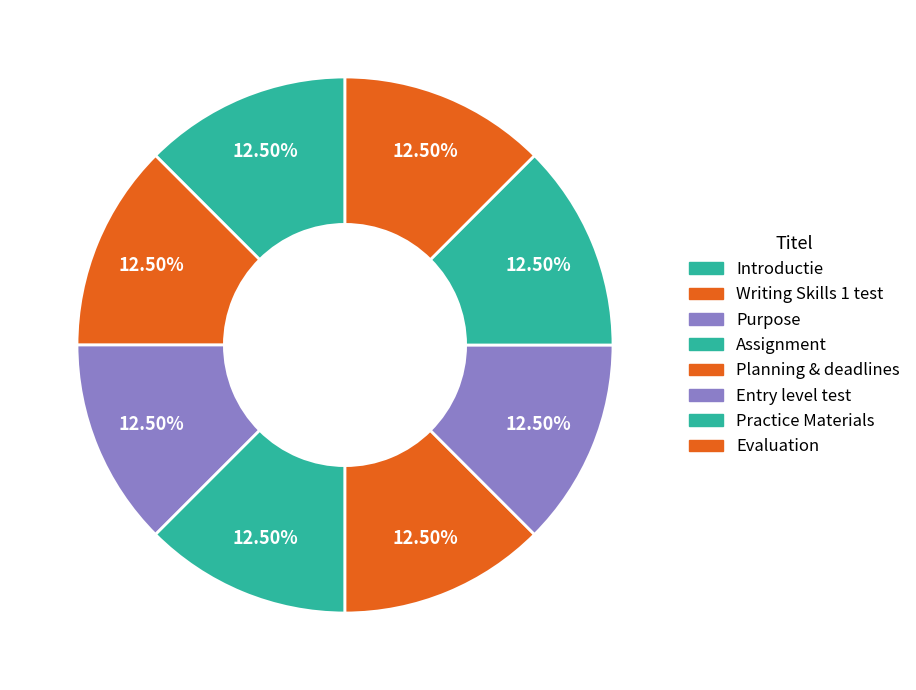

What percentage is the Writing Skills 1 test slice, to the nearest percent?

12%